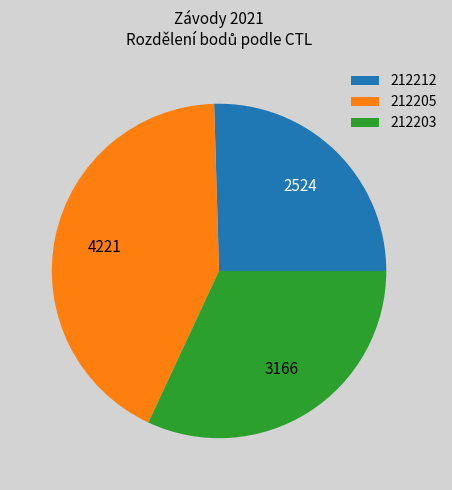

How many slices are in this pie chart?

3